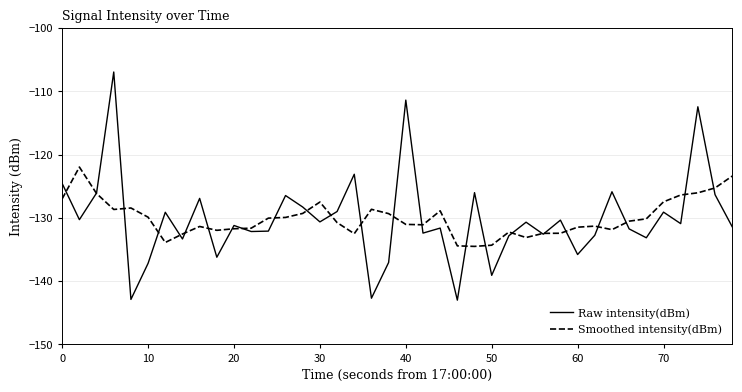

Rank the series by their maximum value, from highest to lowest.

Raw intensity(dBm), Smoothed intensity(dBm)